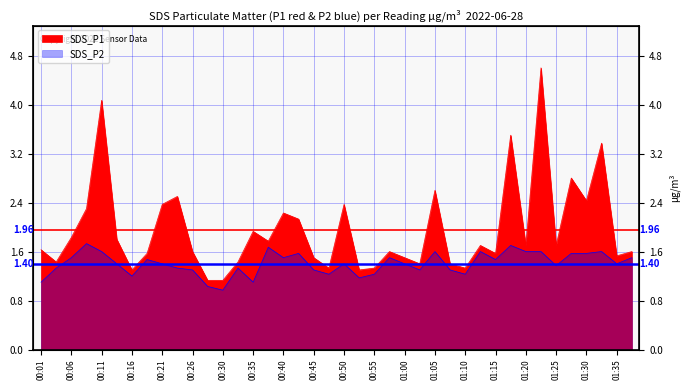

Which series has the largest total across all categories?

SDS_P1